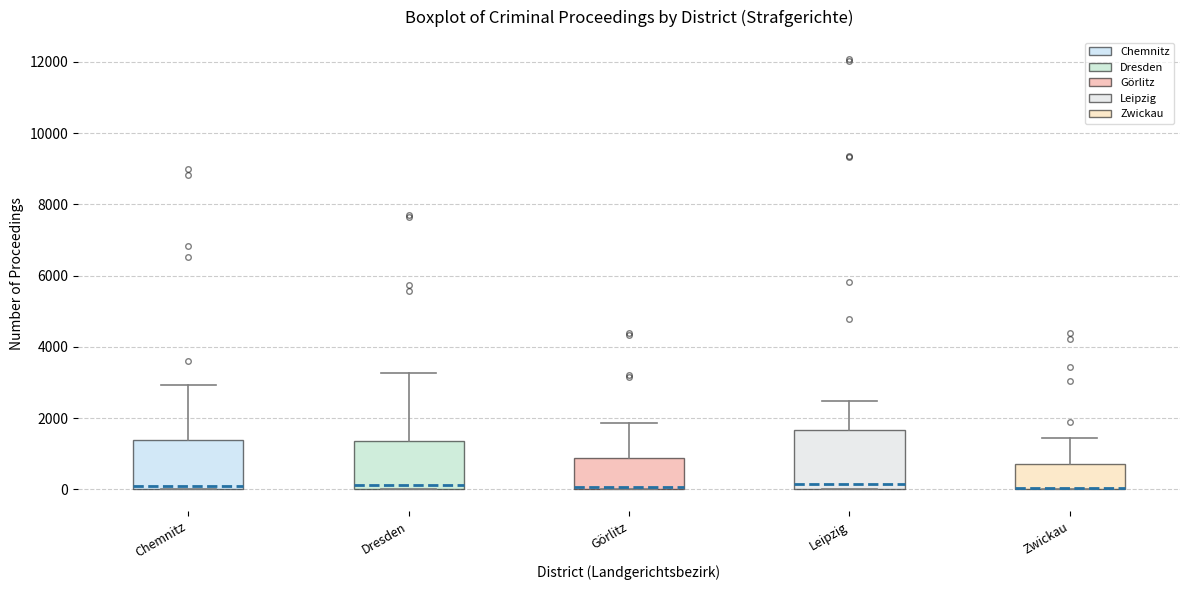

Reading left to right, transcribe this box plot: for each box, give where its median line is, the range the box spans, and where its two whiskers end, as read against the y-axis. The values are not printed on the chart, so give them approximately, as read against the axis.

Chemnitz: median 0 (just above the box's lower edge), box 0 to 1400, whiskers 0 to 3000
Dresden: median 200, box 0 to 1400, whiskers 0 to 3200
Görlitz: median 0, box 0 to 800, whiskers 0 to 1800
Leipzig: median 200, box 0 to 1600, whiskers 0 to 2400
Zwickau: median 0 (drawn on the box's lower edge), box 0 to 800, whiskers 0 to 1400